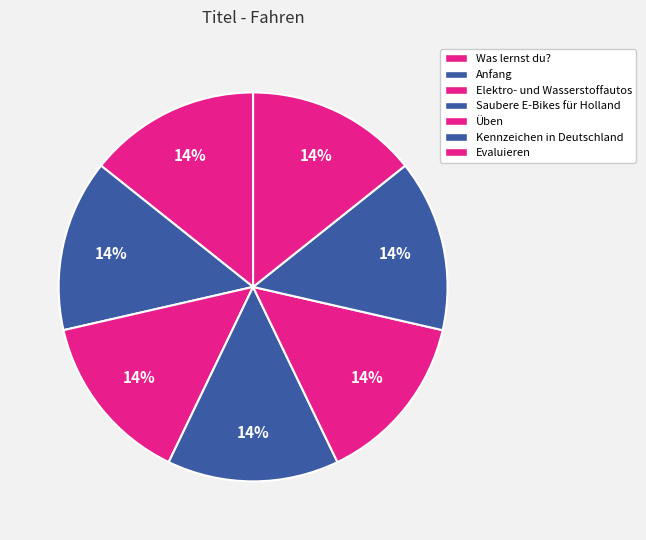

Which slice is the smallest?

Elektro- und Wasserstoffautos